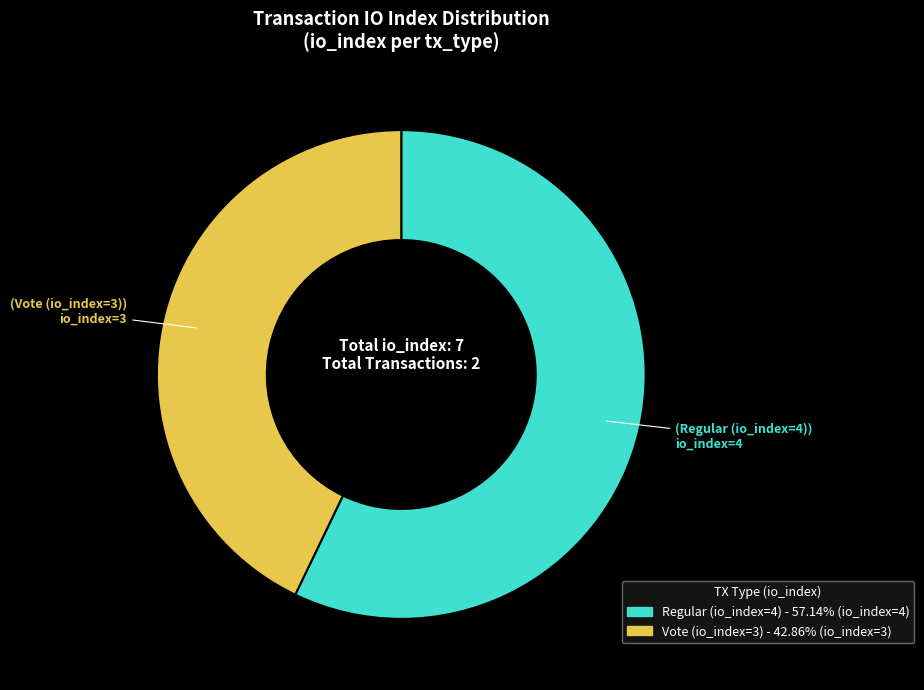

Does Regular (io_index=4) account for over 50% of the chart?

Yes